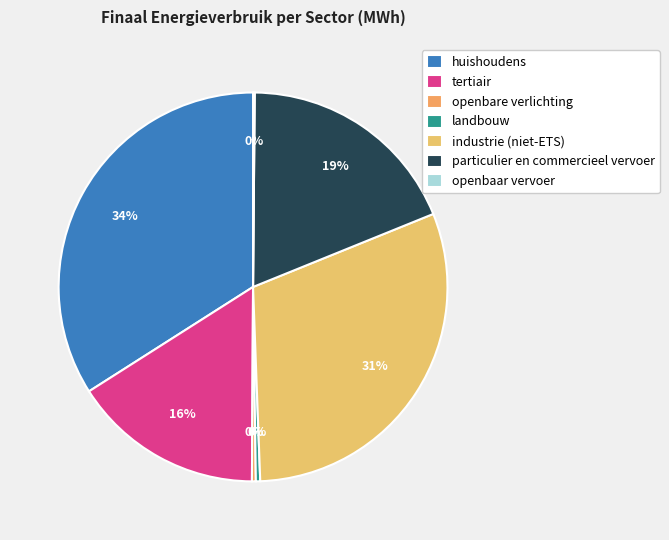

Is it true that particulier en commercieel vervoer is 19% of the pie?

True